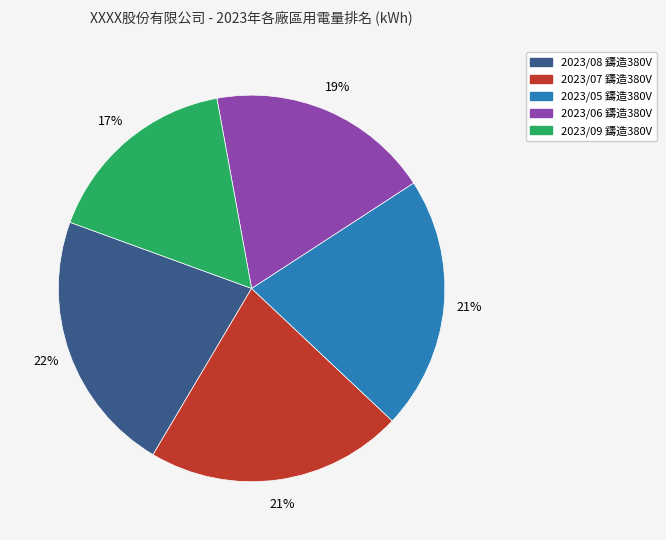

Is the sum of 2023/05 鑄造380V and 2023/09 鑄造380V greater than half?

No